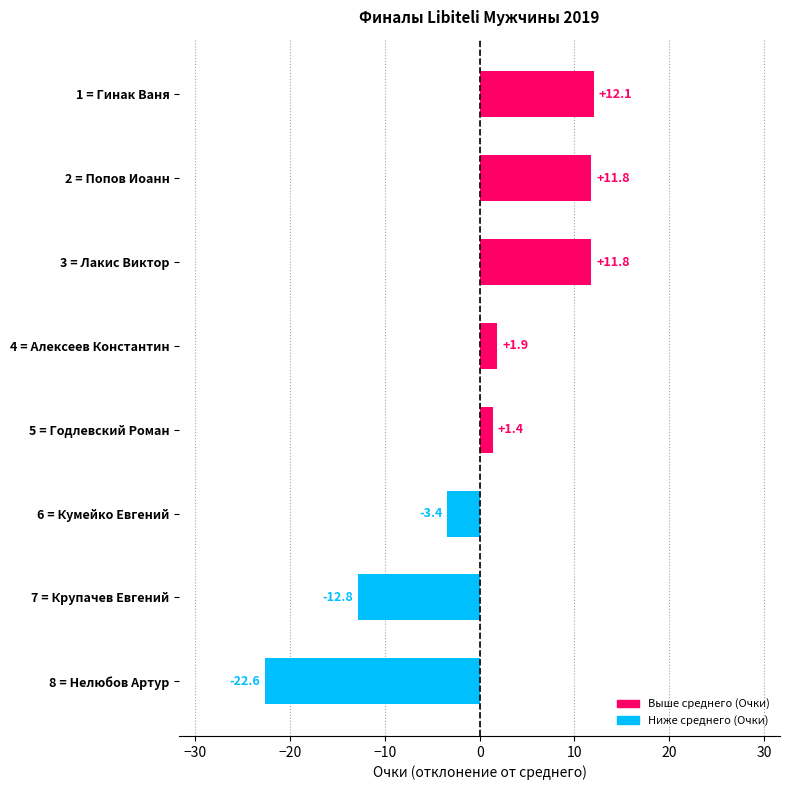

True or false: the data shows 11.8 at 3 = Лакис Виктор.

True